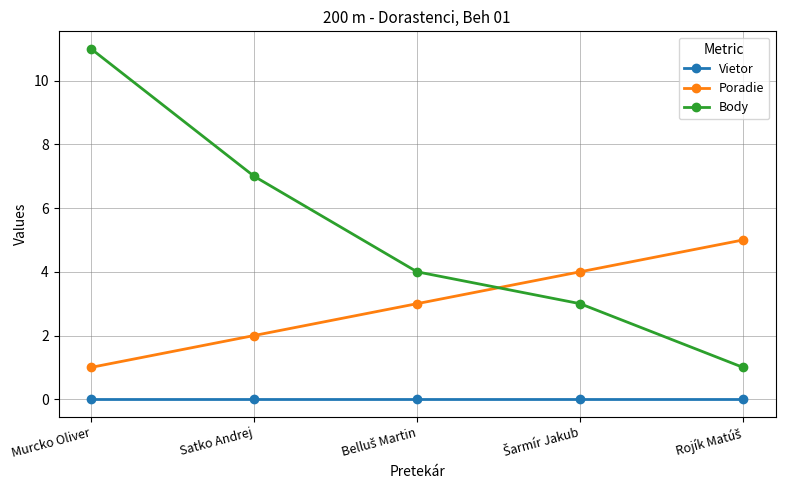

Which series has the largest total across all categories?

Body